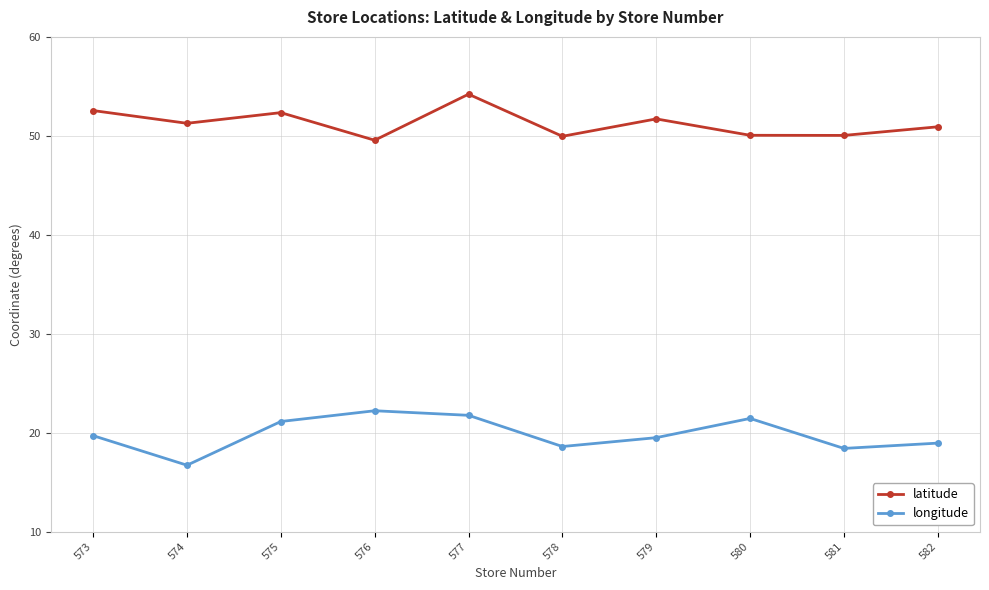

Is this an area chart (filled region under the line)?

No